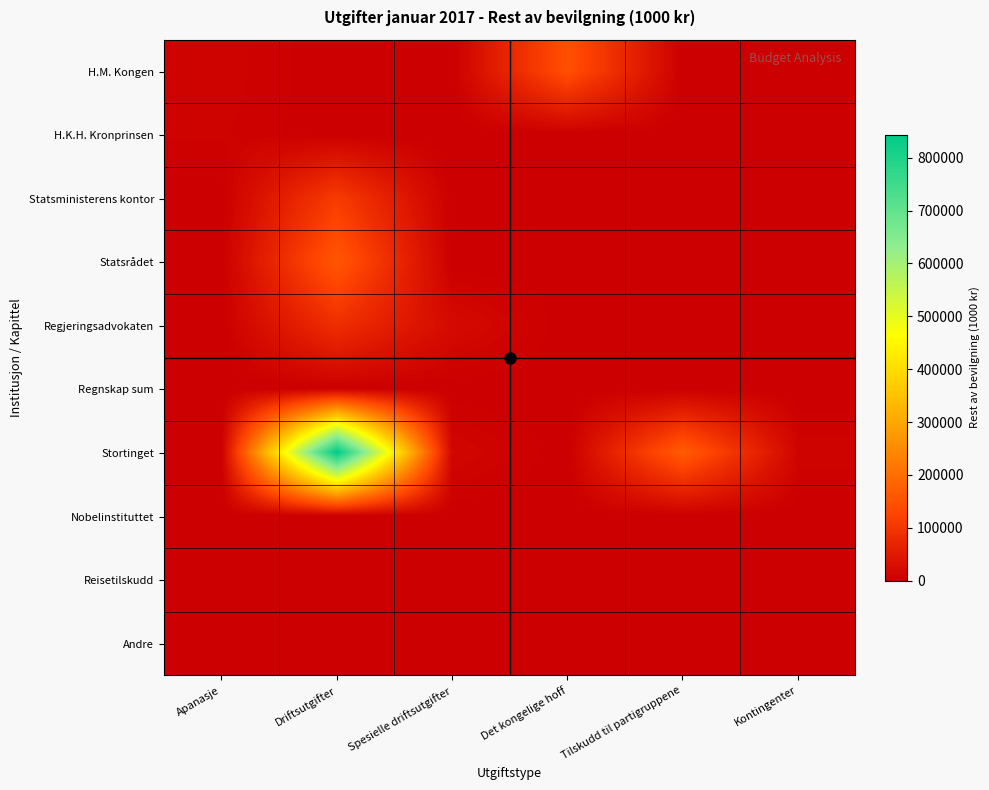

Which label corresponds to the smallest value in the chart?

Driftsutgifter